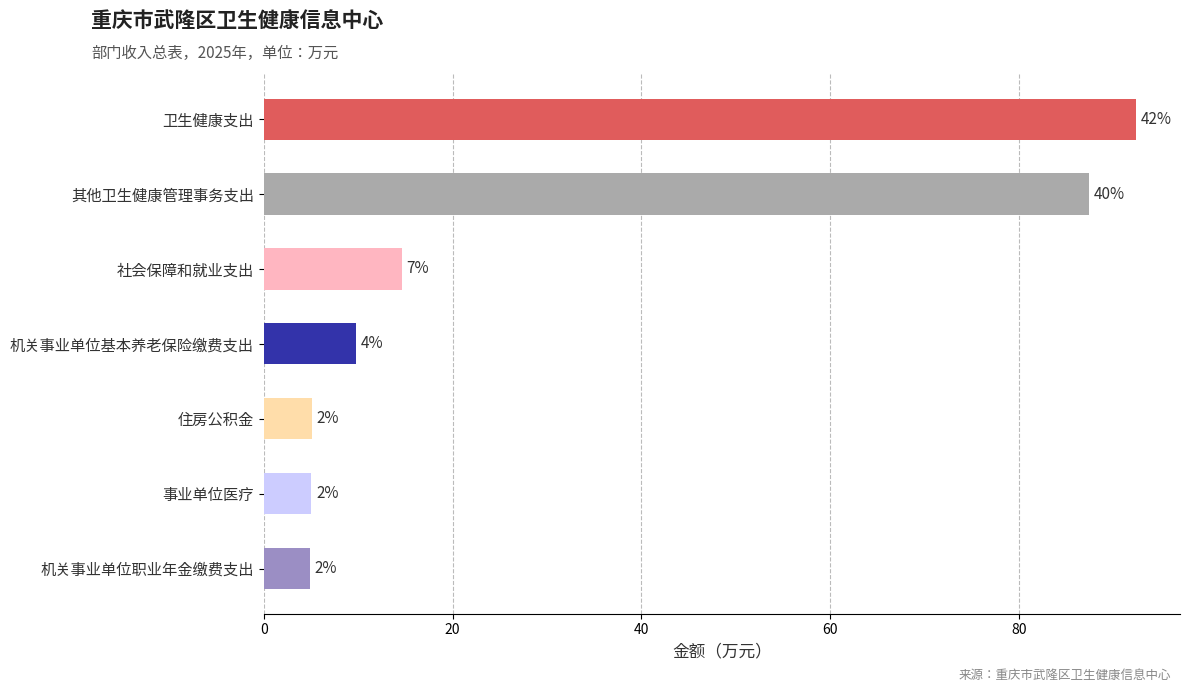

How many bars are there in total?

7